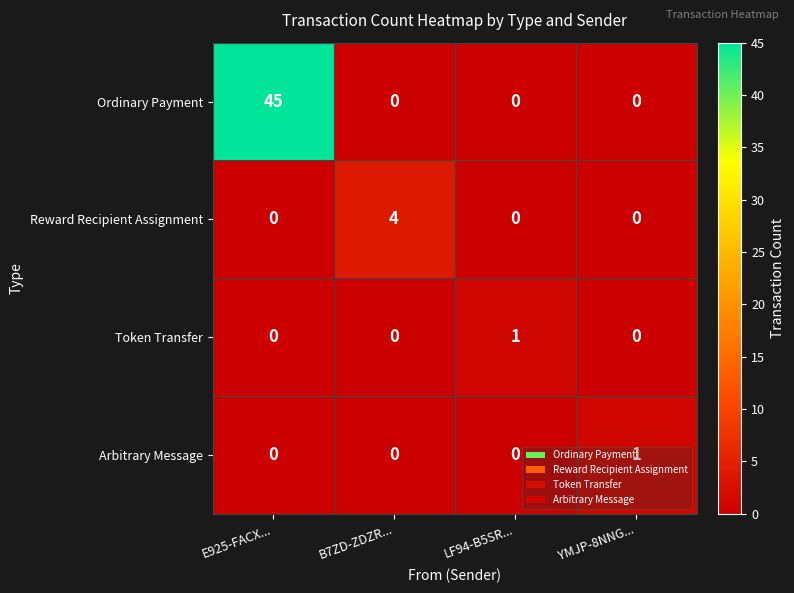

Which series has the widest spread of values?

Ordinary Payment